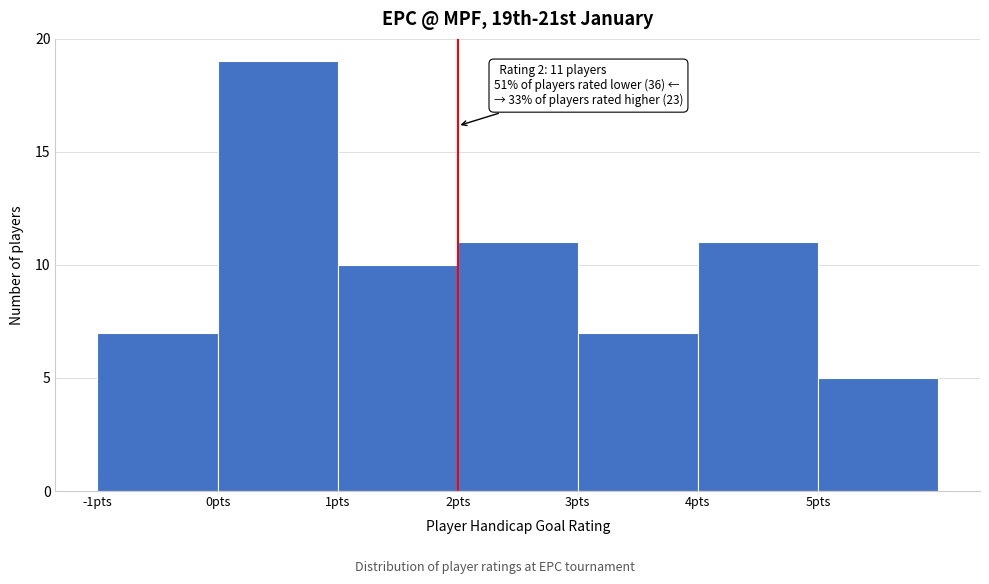

Which range on the x-axis has the tallest bar?

0 to 1